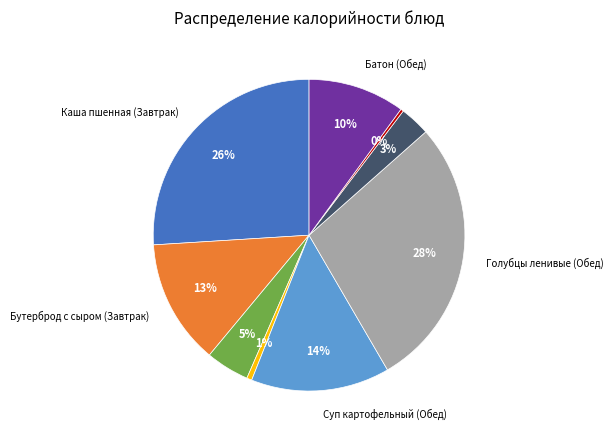

How many segments does this pie chart have?

9